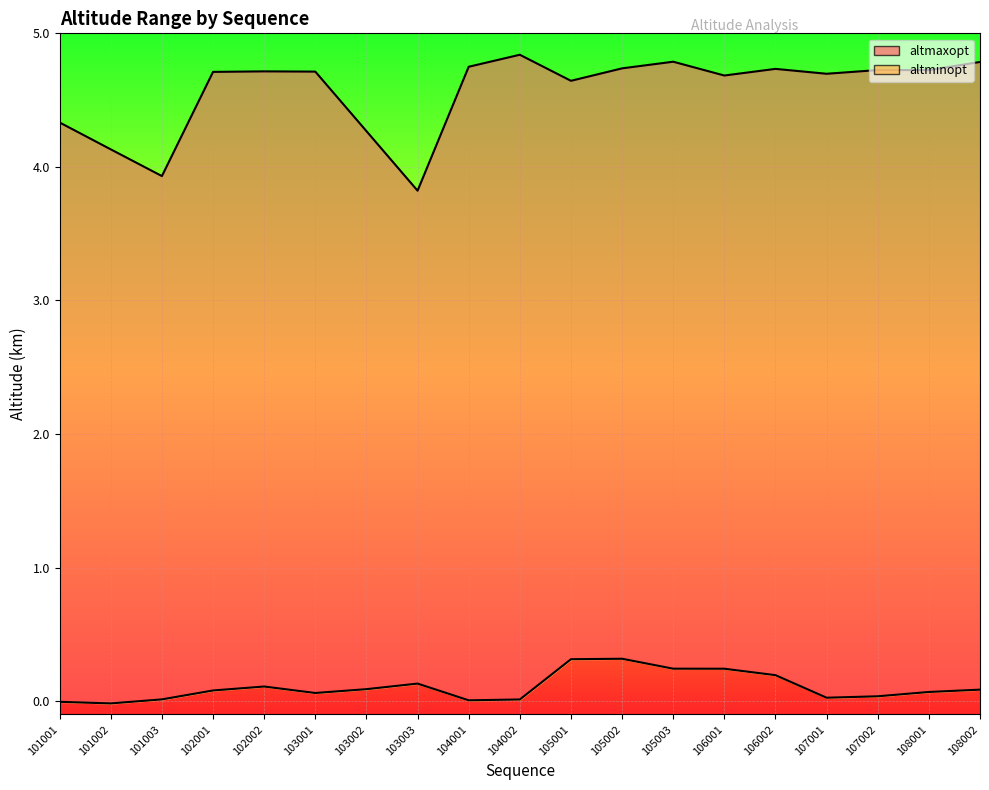

How many lines are shown in the chart?

2